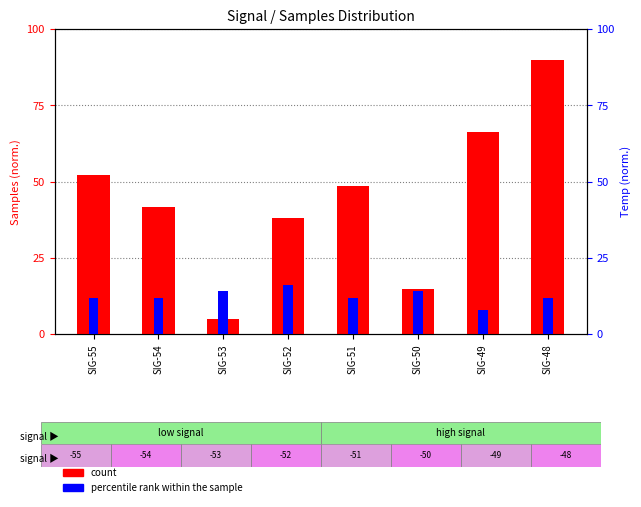

The value of count at SIG-49 is 101.3. True or false?

False